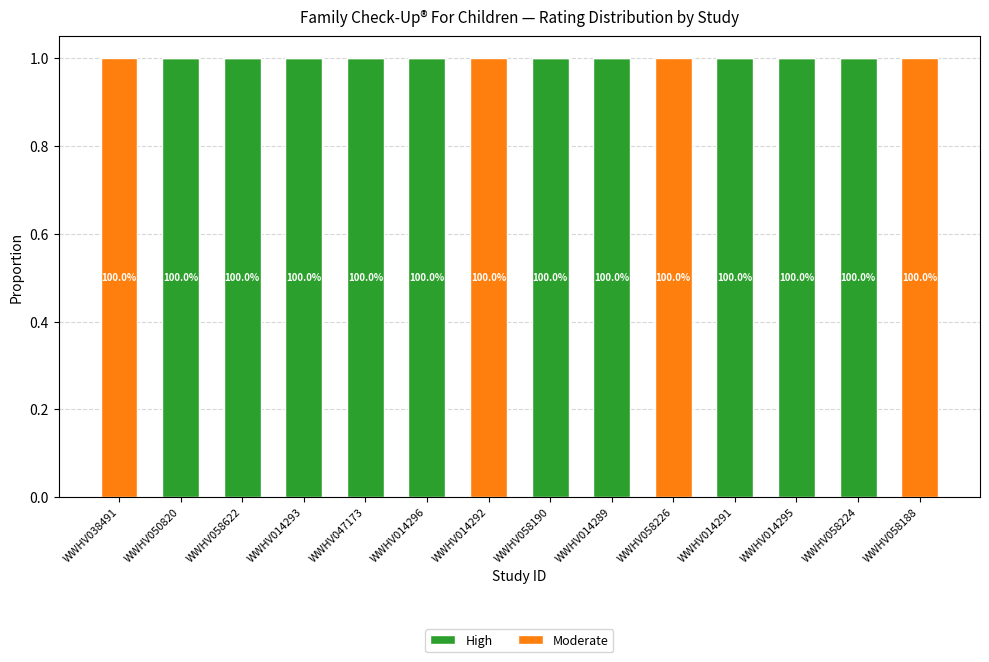

What are all the series names shown in the legend?

High, Moderate